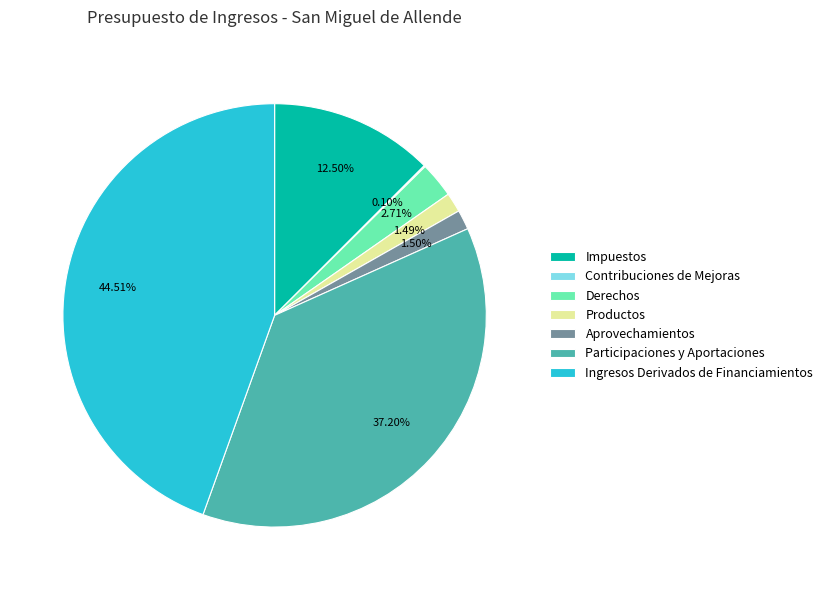

Is it true that Participaciones y Aportaciones is 43% of the pie?

False